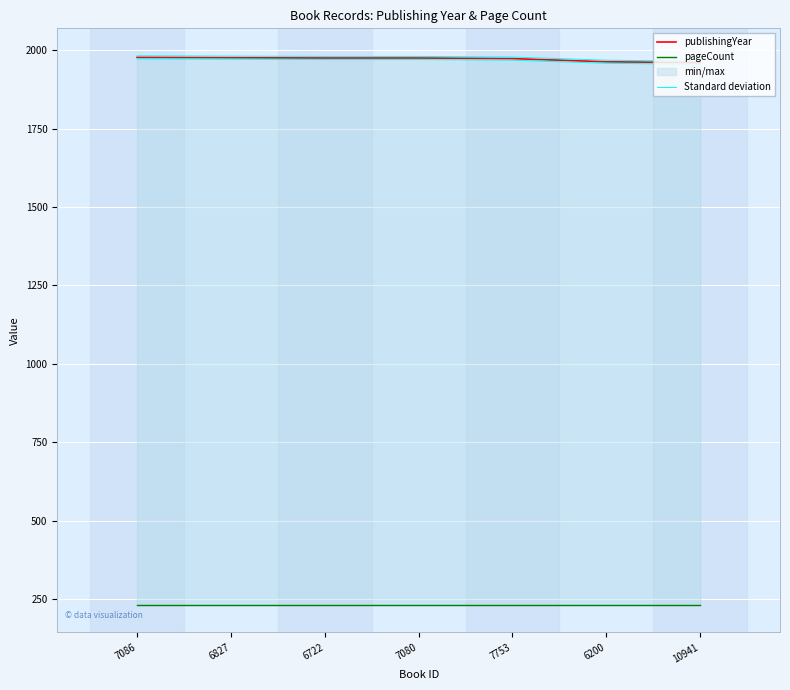

Which label corresponds to the smallest value in the chart?

7086